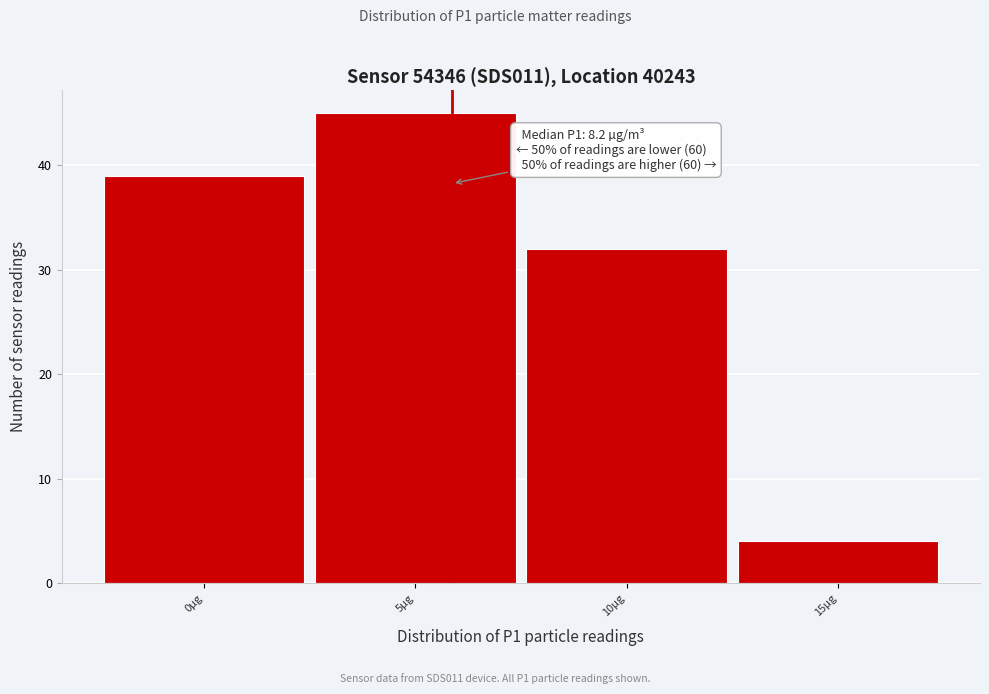

Reading left to right, list all the values displayed in this chart.

39	45	32	4